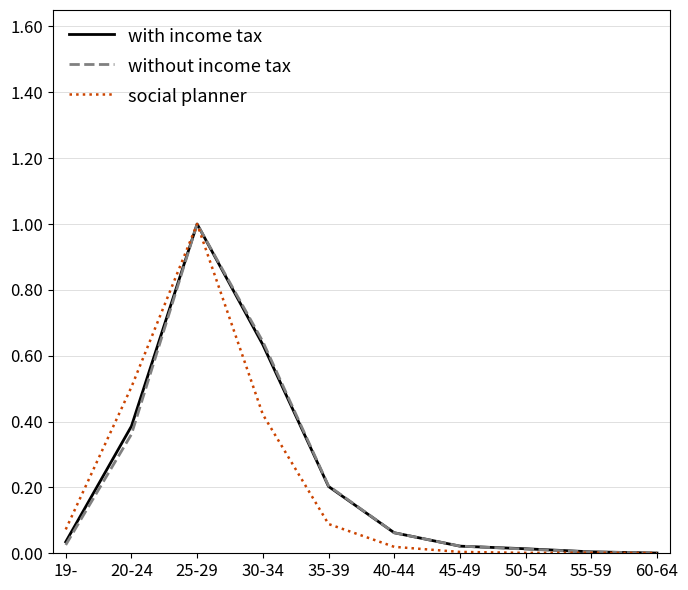

The value of without income tax at 35-39 is 0.2. True or false?

True